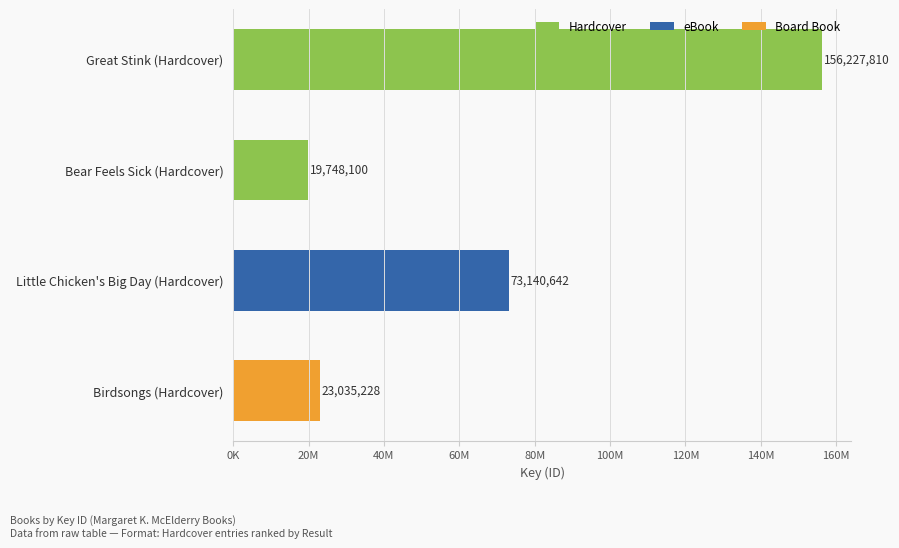

How many categories are shown in the chart?

4